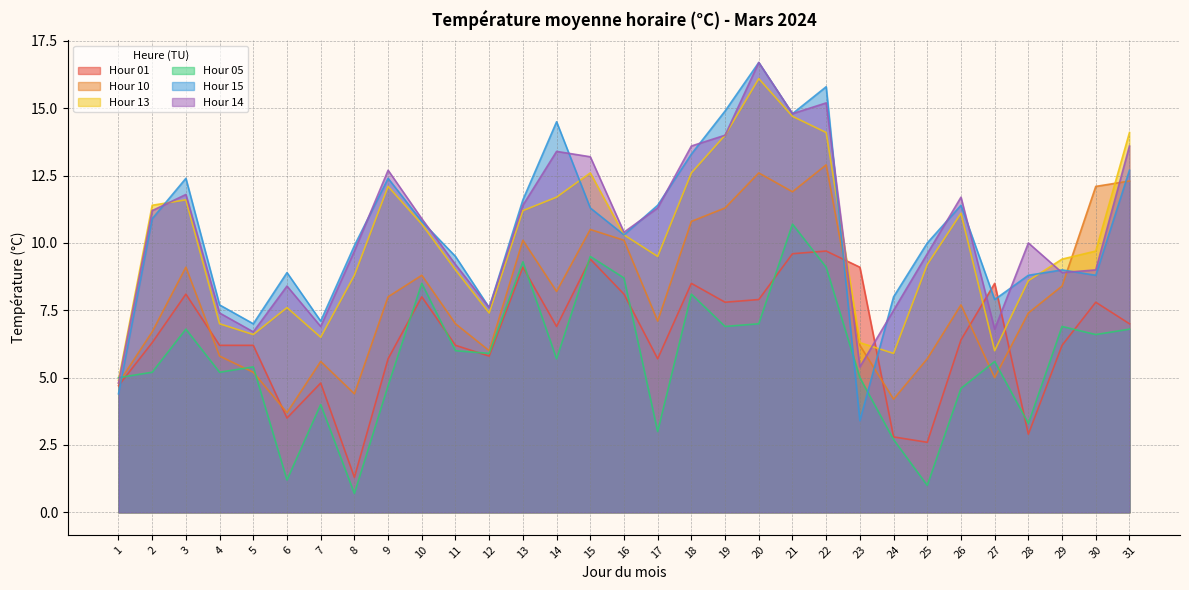

What is the sum of the Hour 14 values at 6 and 20?

25.1